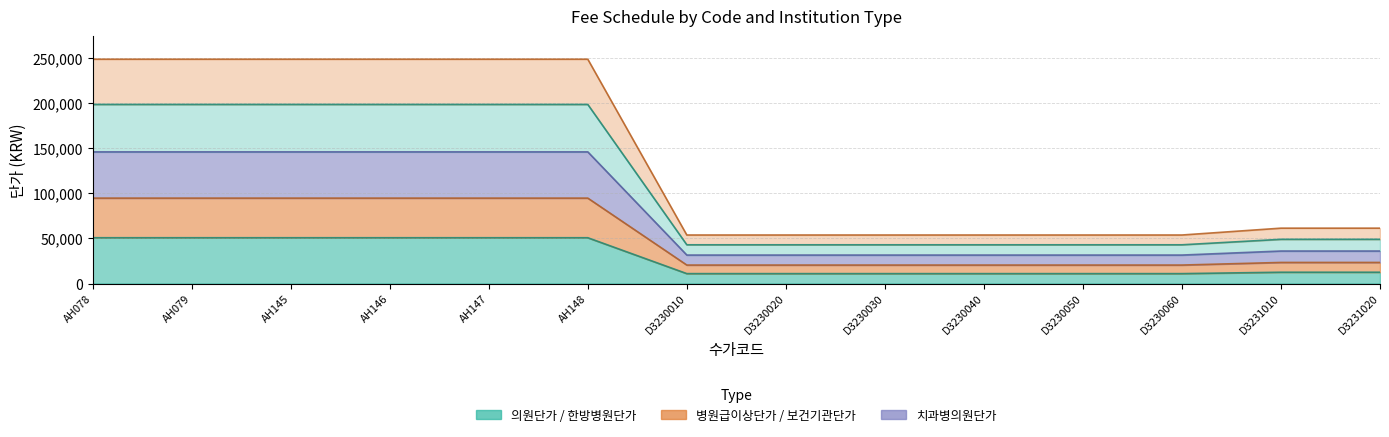

The 보건기관단가 series shows 42950 at D3230060. True or false?

True